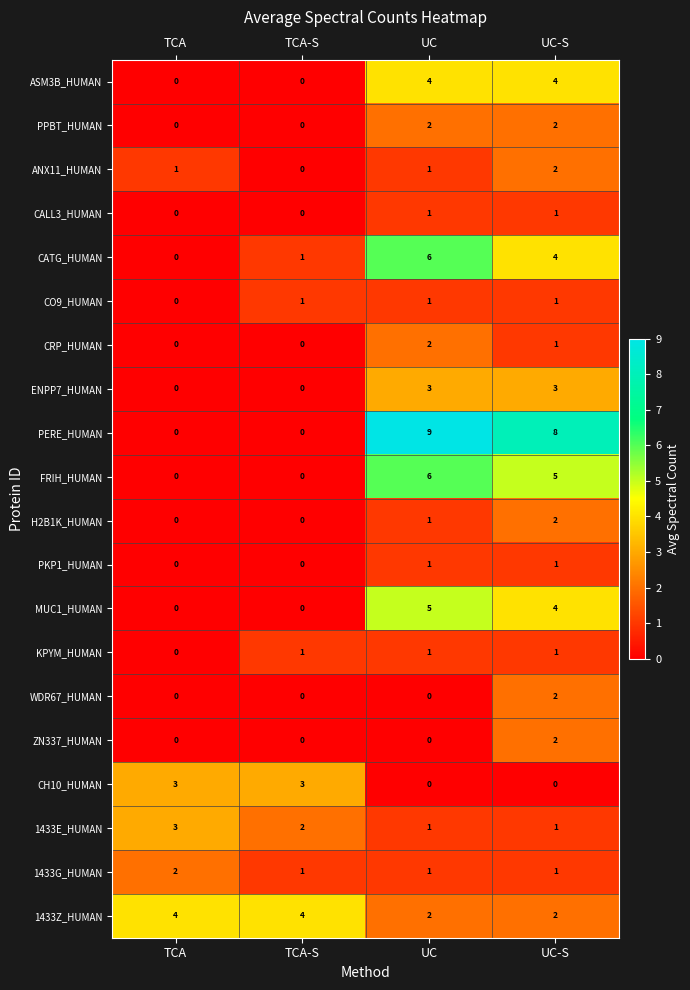

What is the sum of the 1433E_HUMAN values at TCA-S and UC?

3